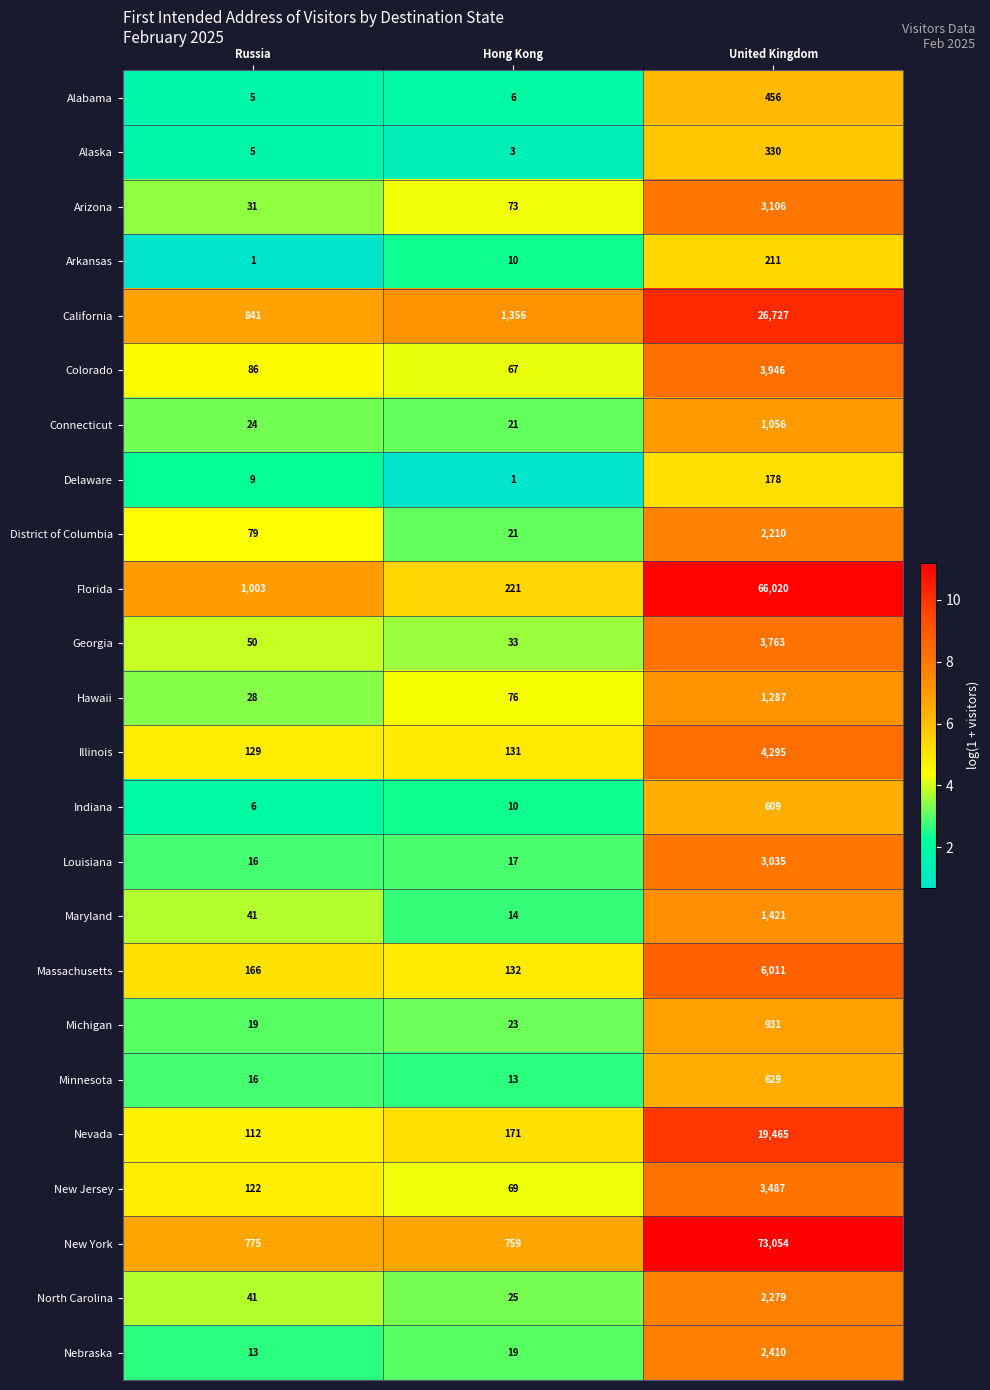

Is it true that New York equals 73054 at United Kingdom?

True